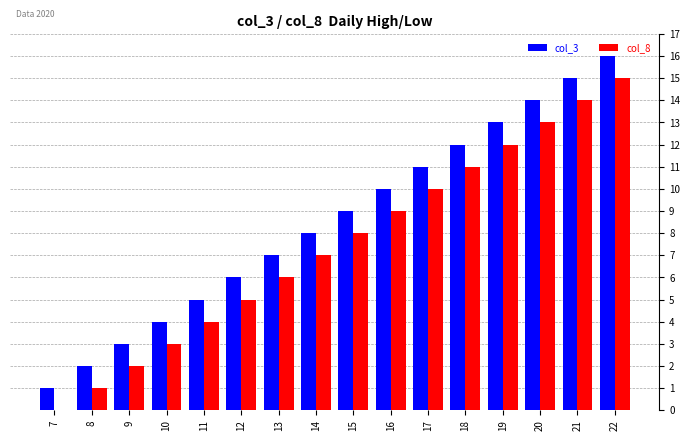

Which series has the largest total across all categories?

col_3